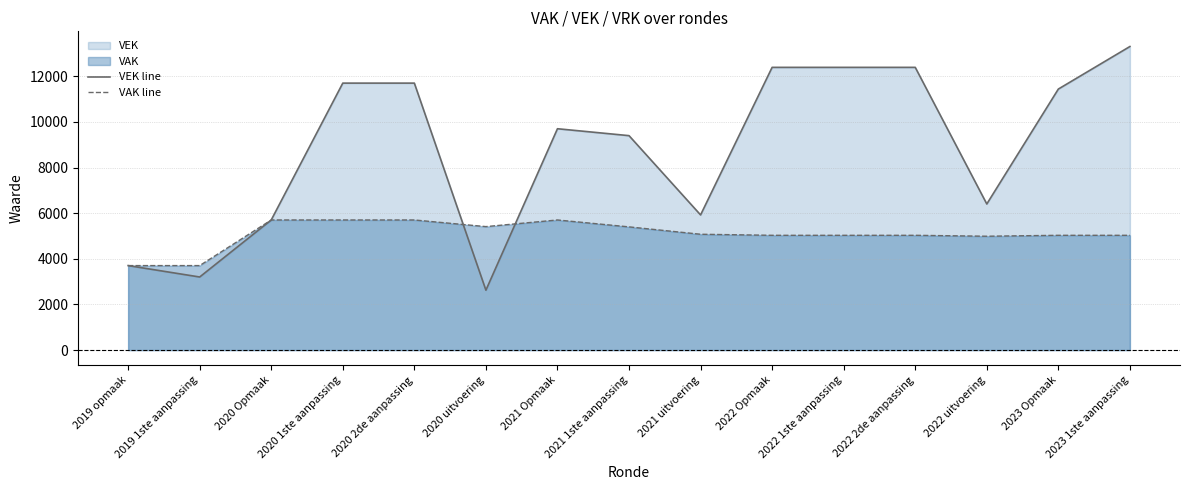

At which category does VEK line reach its first local peak?

2021 Opmaak